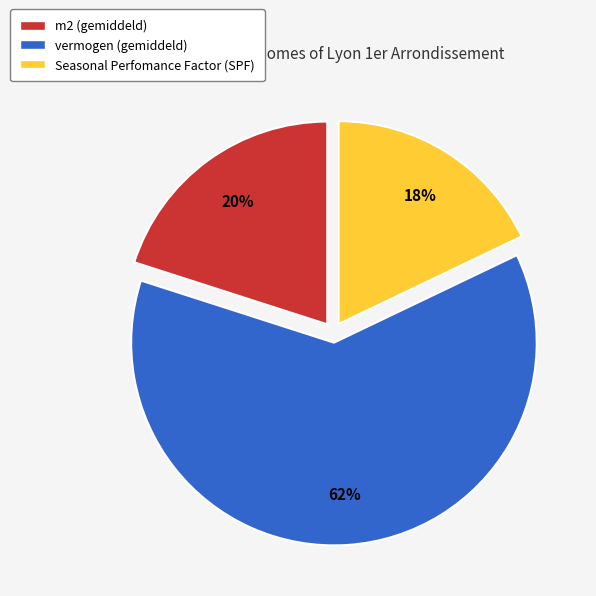

Which has a higher value, m2 (gemiddeld) or vermogen (gemiddeld)?

vermogen (gemiddeld)